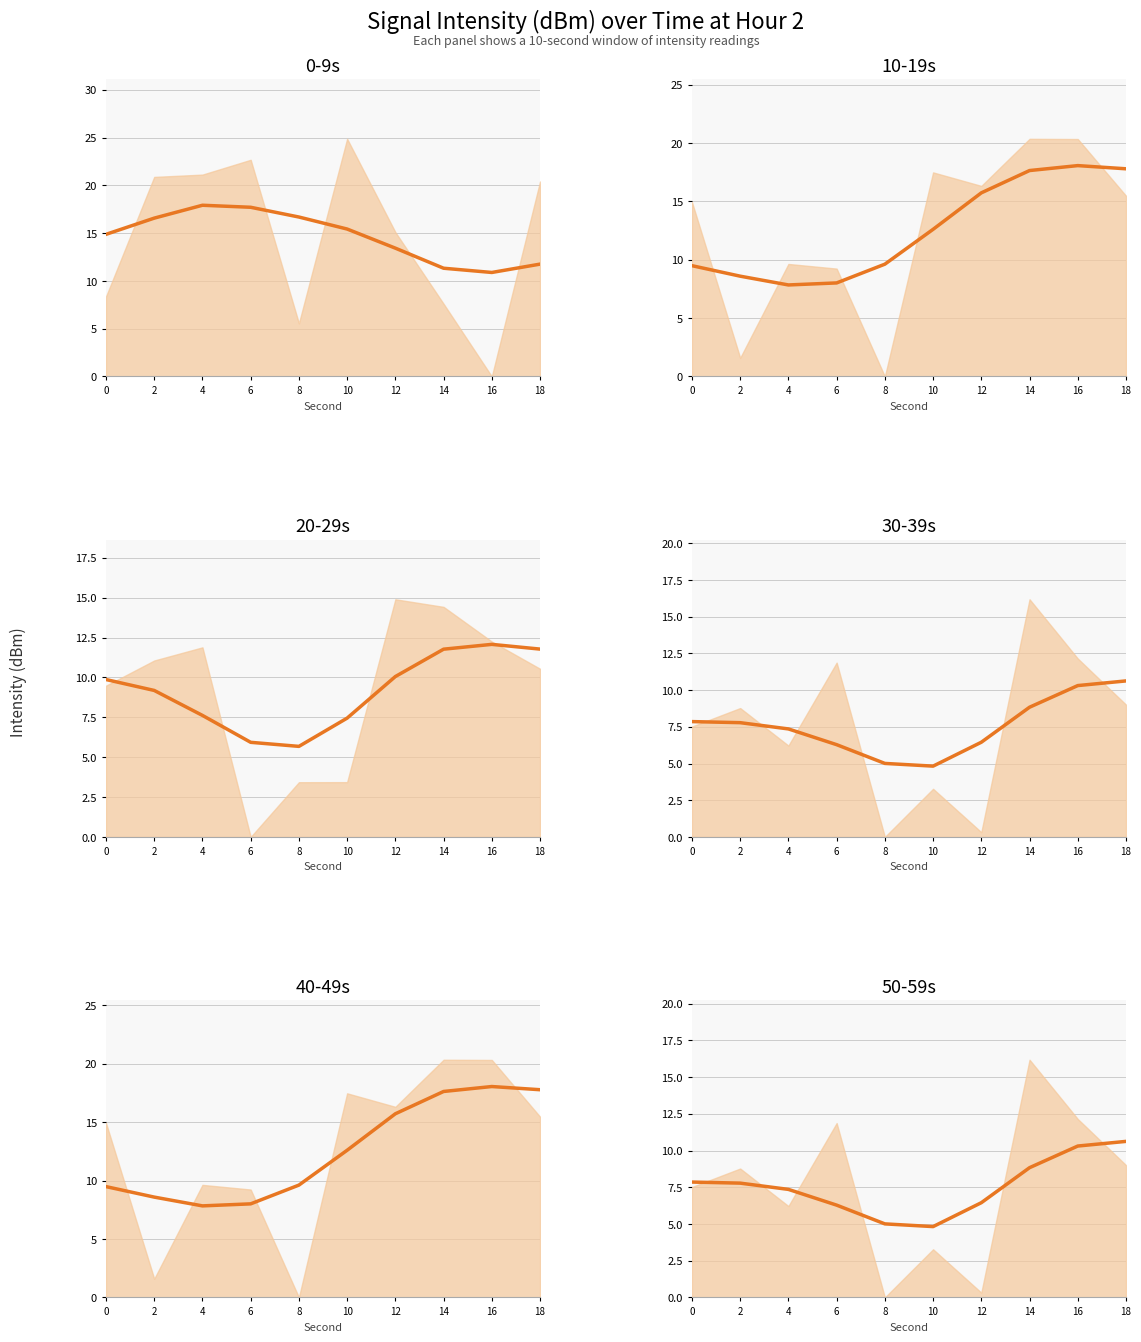

Which series changed the most between 0 and 10?

10-19s (trend)